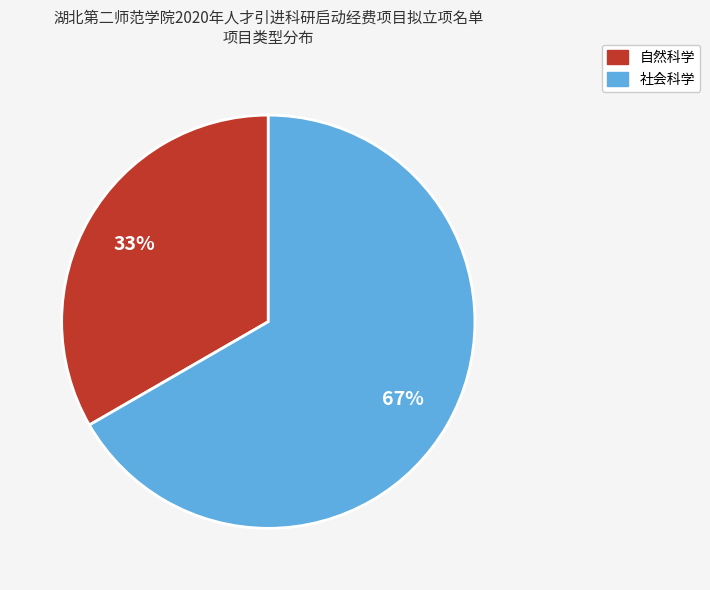

To the nearest percent, what percentage of the pie is 社会科学?

67%